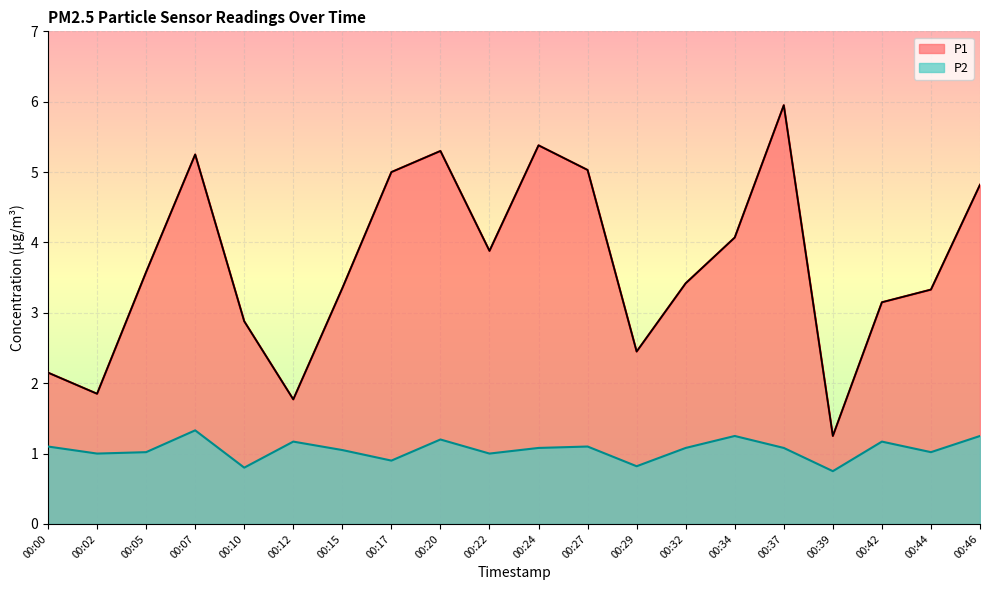

The P2 series shows 0.4 at 00:02. True or false?

False